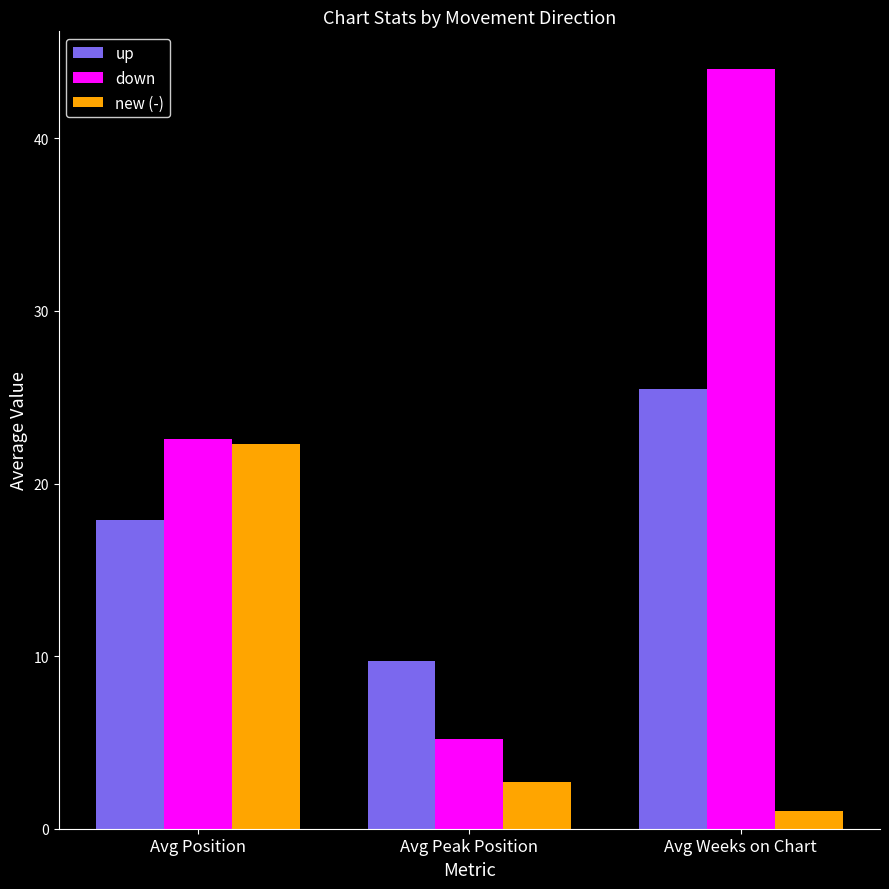

Reading left to right, transcribe all the data shown in this chart.

up: 17.9	9.7	25.5
down: 22.6	5.2	44.0
new (-): 22.3	2.7	1.0